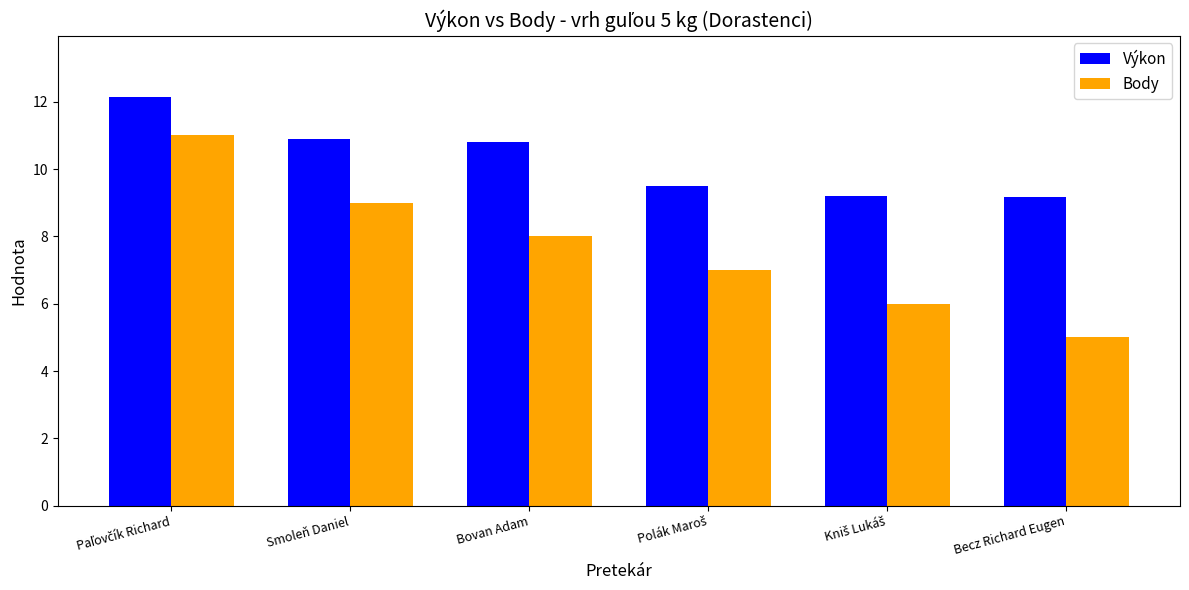

What is the greatest value displayed?

12.1